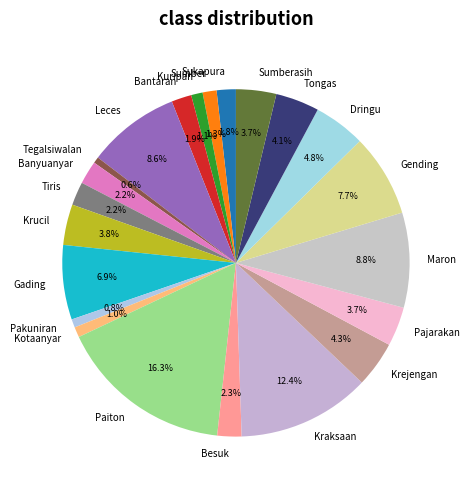

To the nearest percent, what percentage of the pie is Krucil?

4%